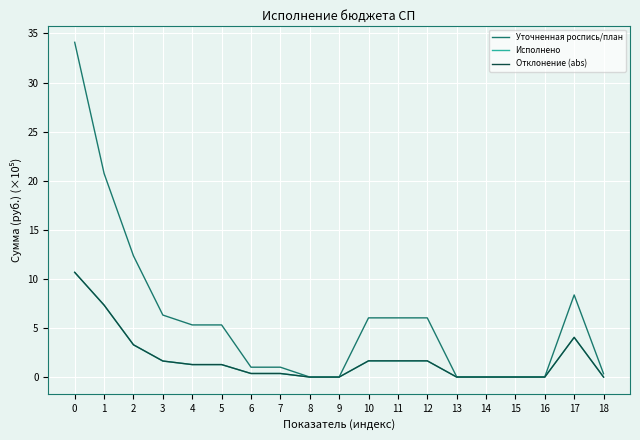

True or false: Отклонение (abs) and Уточненная роспись/план intersect in this chart.

False